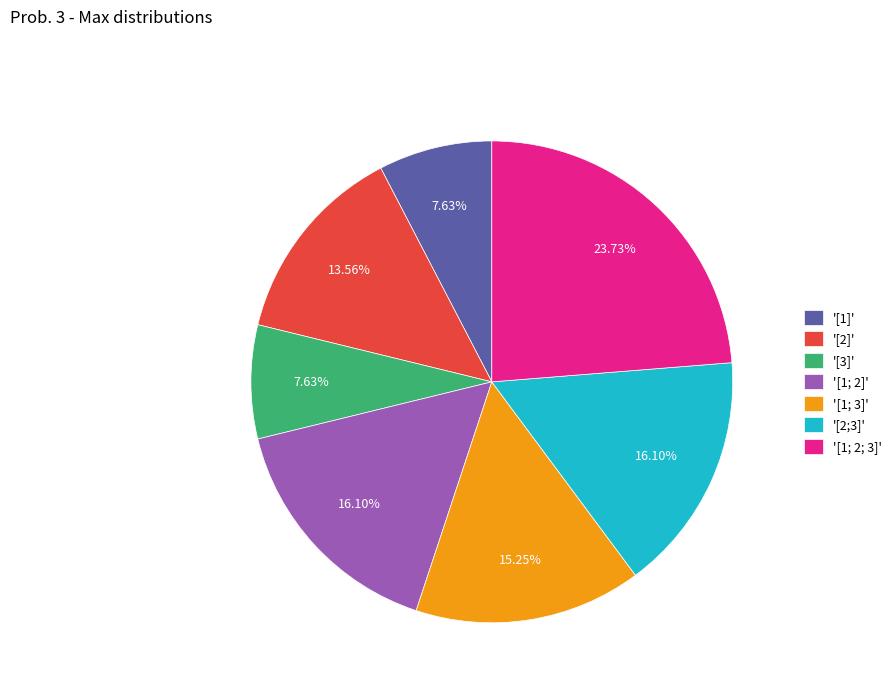

Does '[1; 3]' account for over 50% of the chart?

No